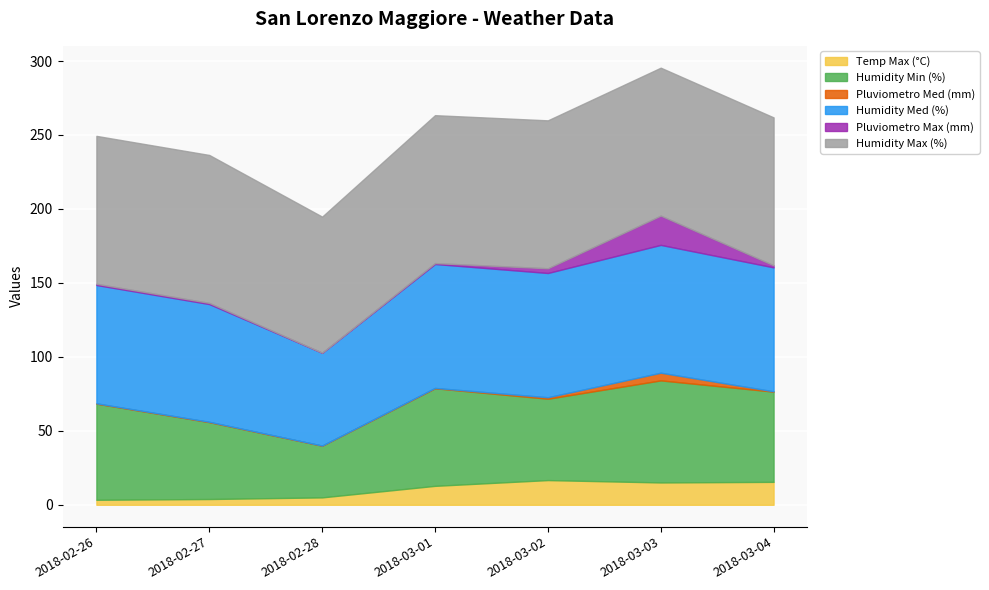

True or false: Pluviometro Med (mm) has more than 1 interior local peaks.

False